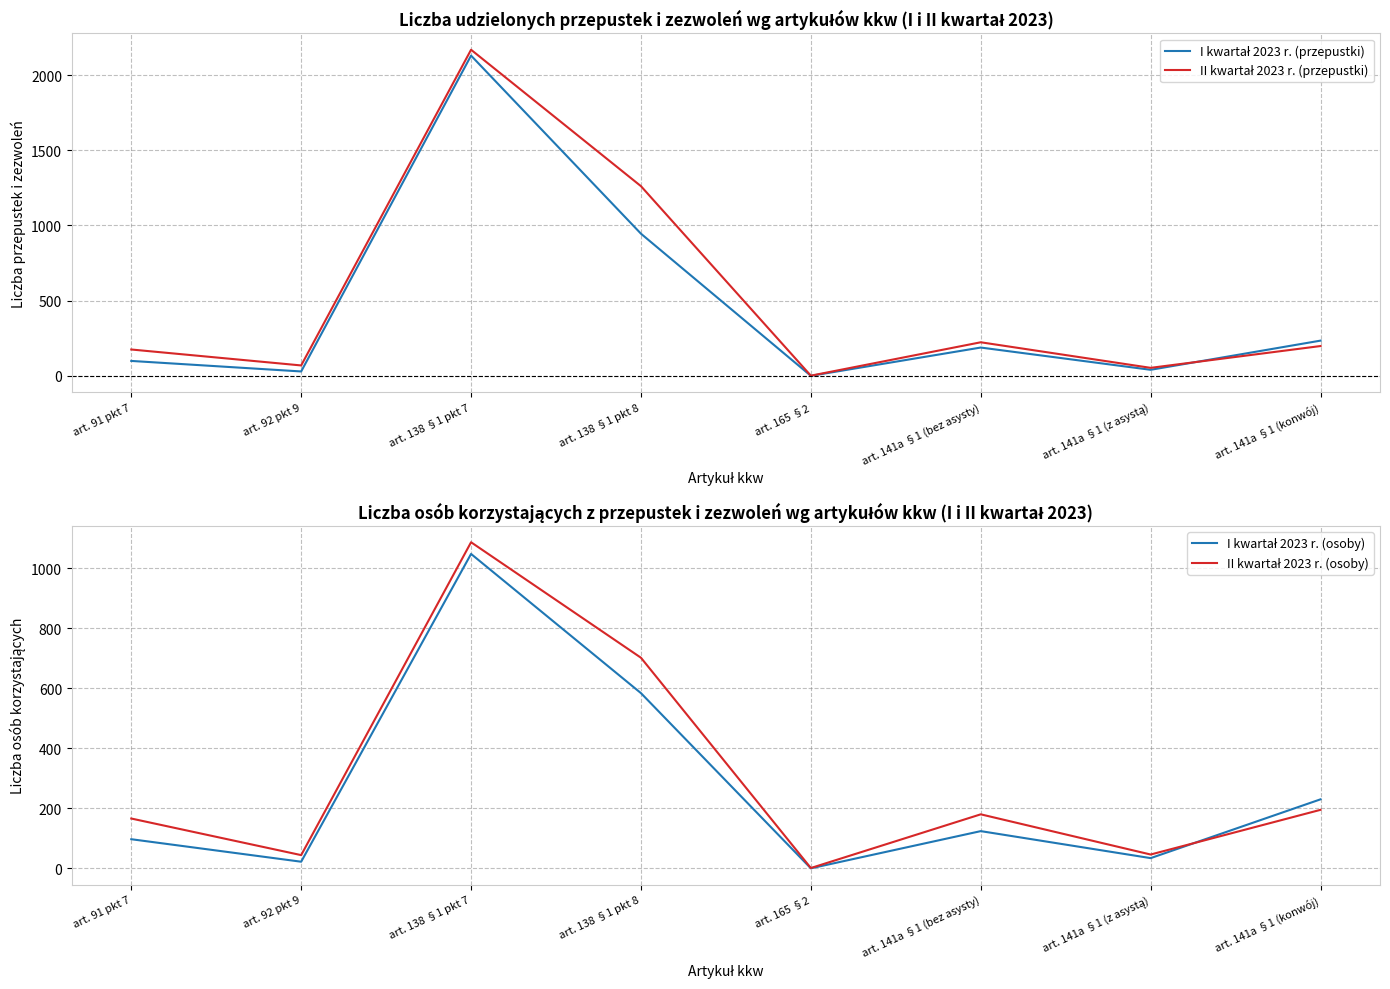

Is it true that II kwartał 2023 r. (osoby) equals 1643 at art. 138 §1 pkt 7?

False